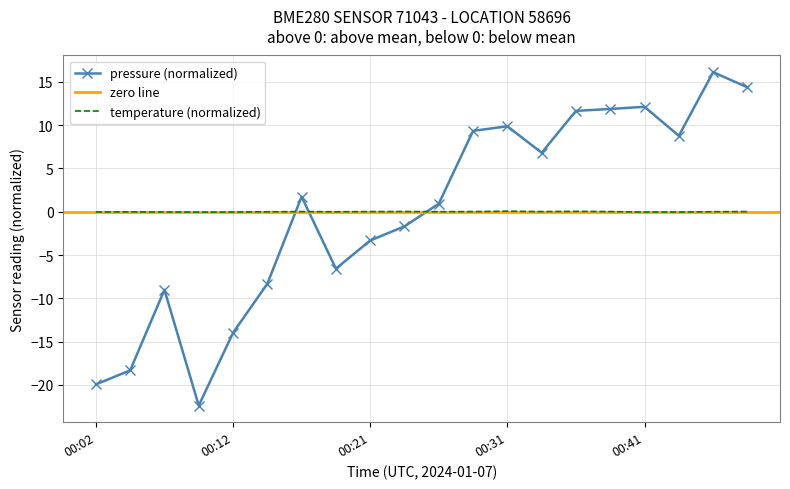

How many negative values does the pressure series have?

9